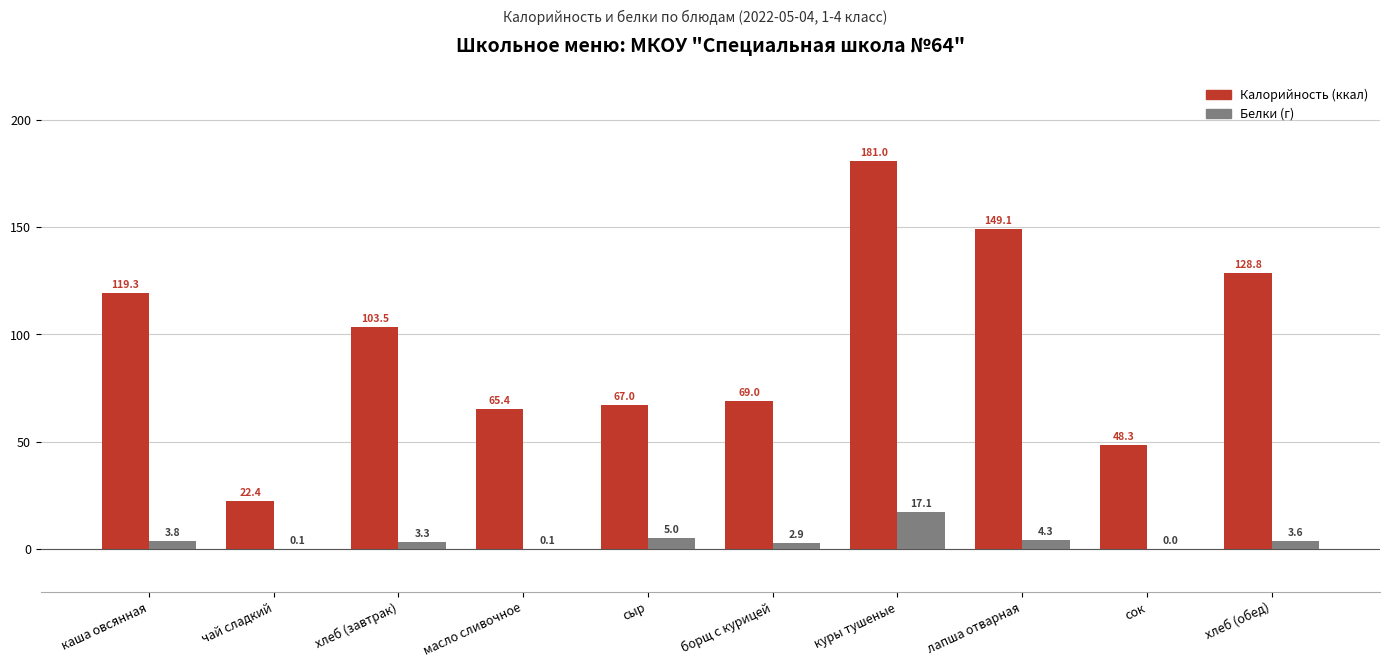

What is the sum of all Белки (г) values?

40.2